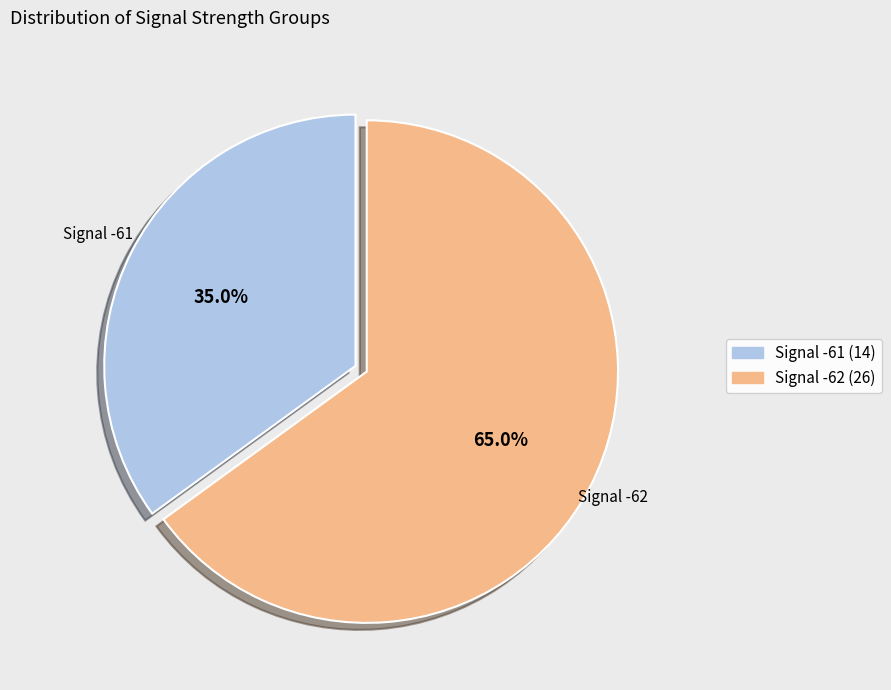

Does any single category account for the majority?

Yes